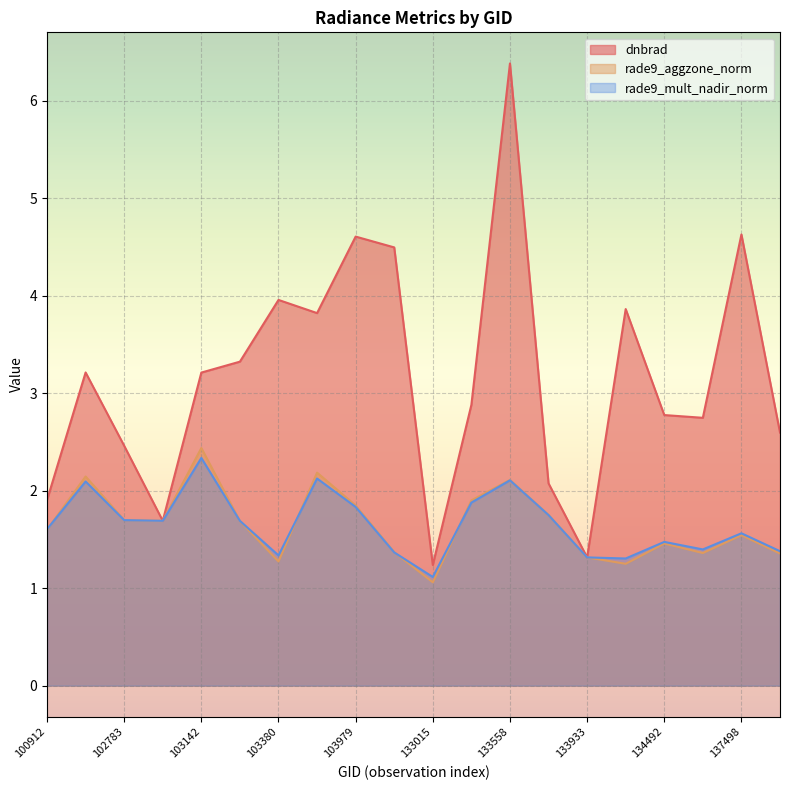

Rank the series at 137498 from lowest to highest value.

rade9_aggzone_norm, rade9_mult_nadir_norm, dnbrad